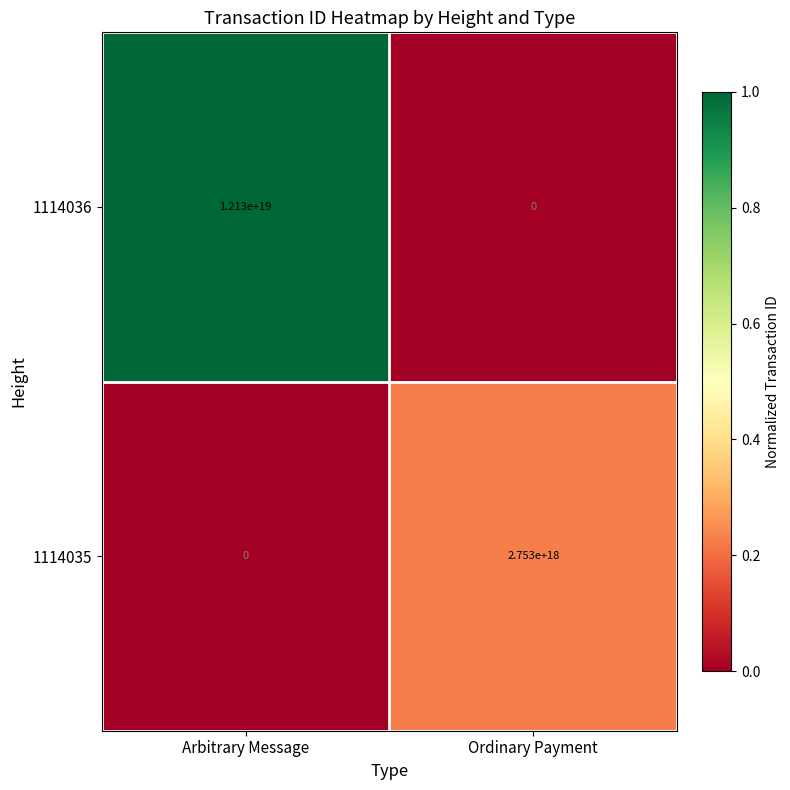

Rank the series at Arbitrary Message from lowest to highest value.

1114035, 1114036